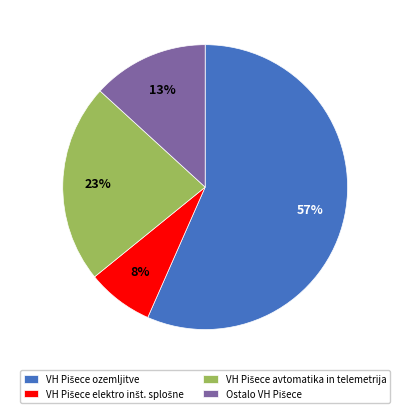

To the nearest percent, what is the difference between the largest and smallest slice percentages?

49%